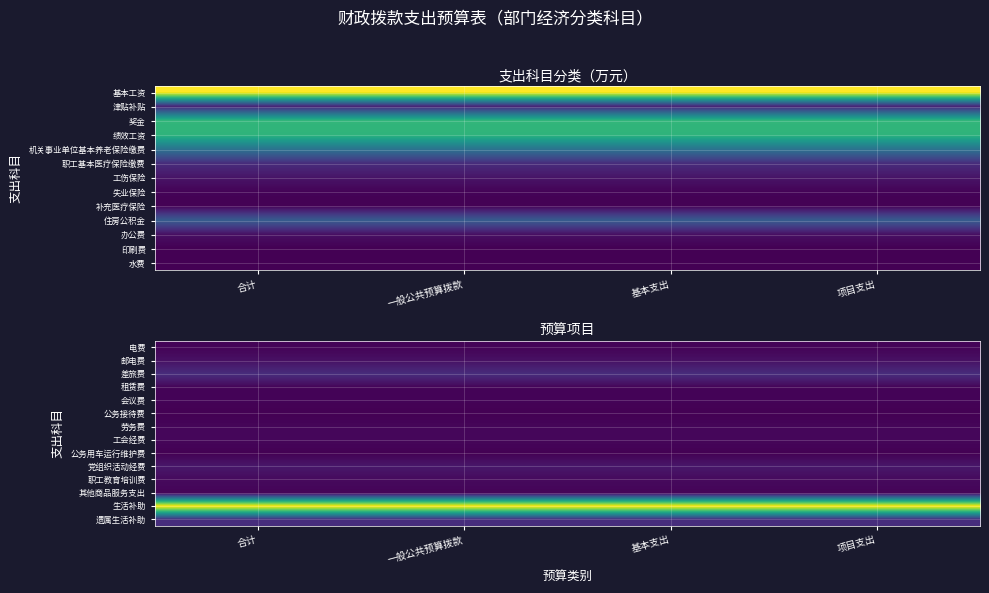

The value of 职工教育培训费 at 合计 is 3.4. True or false?

False